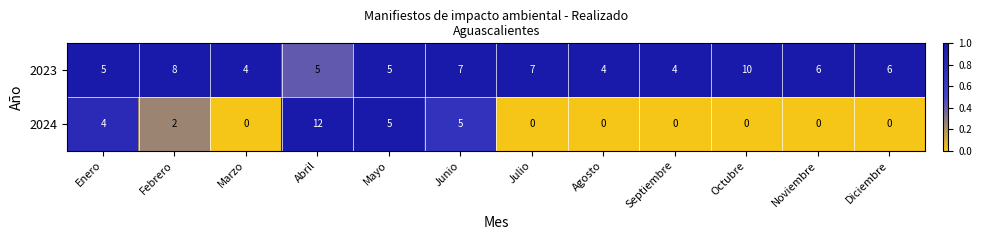

What is the highest value of the 2024 series?

12